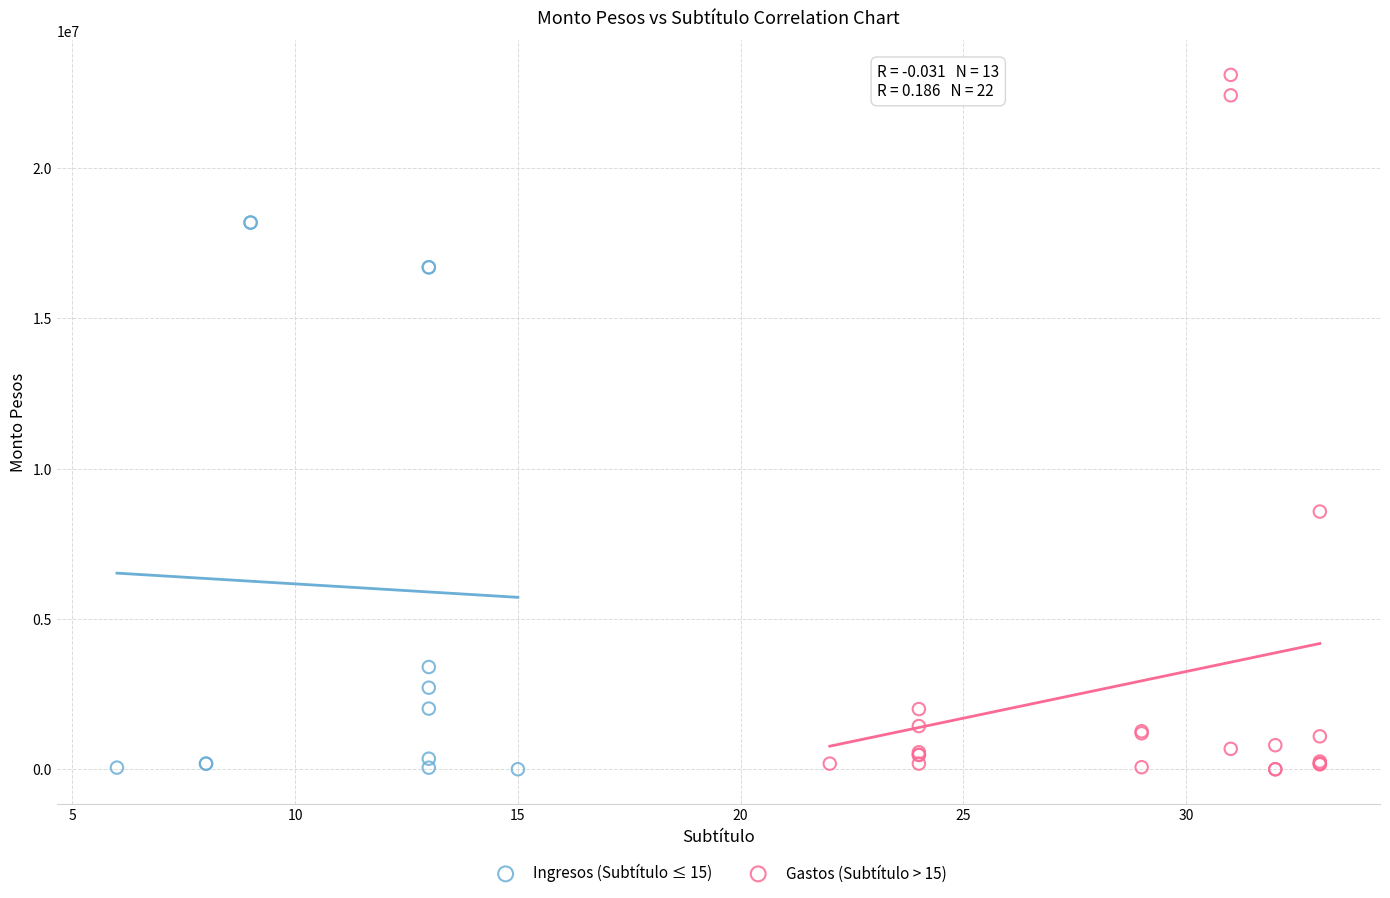

Which series contains the highest Y value?

Gastos (Subtítulo > 15)